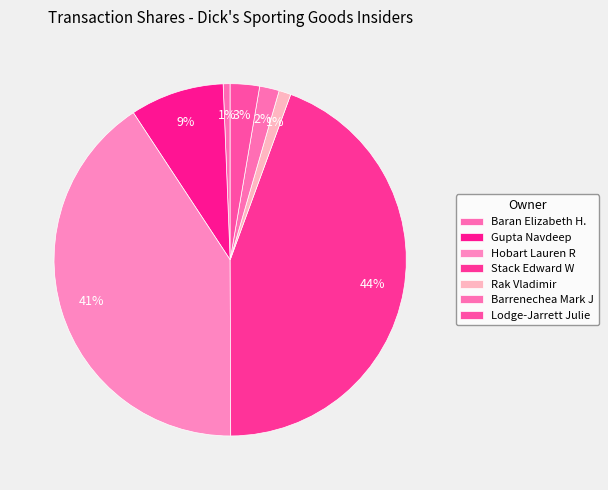

Count the number of slices in the pie.

7